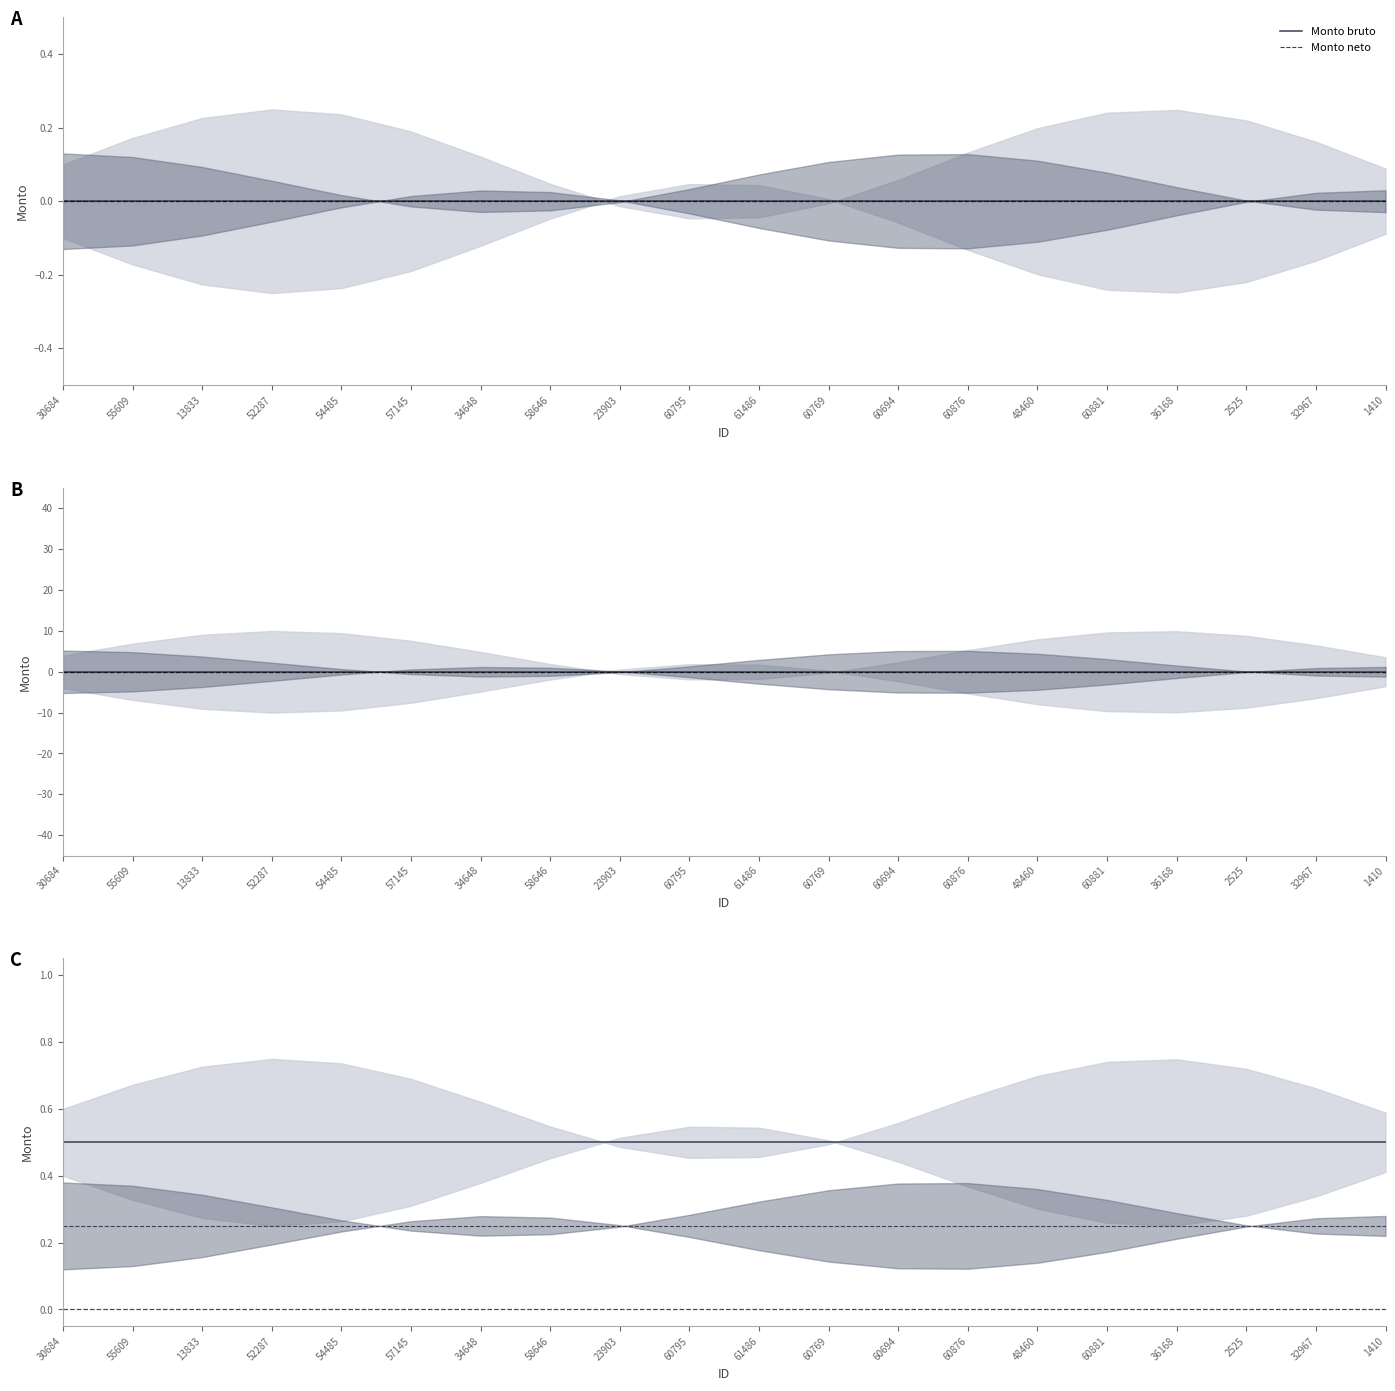

At which category is the sum across all series the highest?

30684